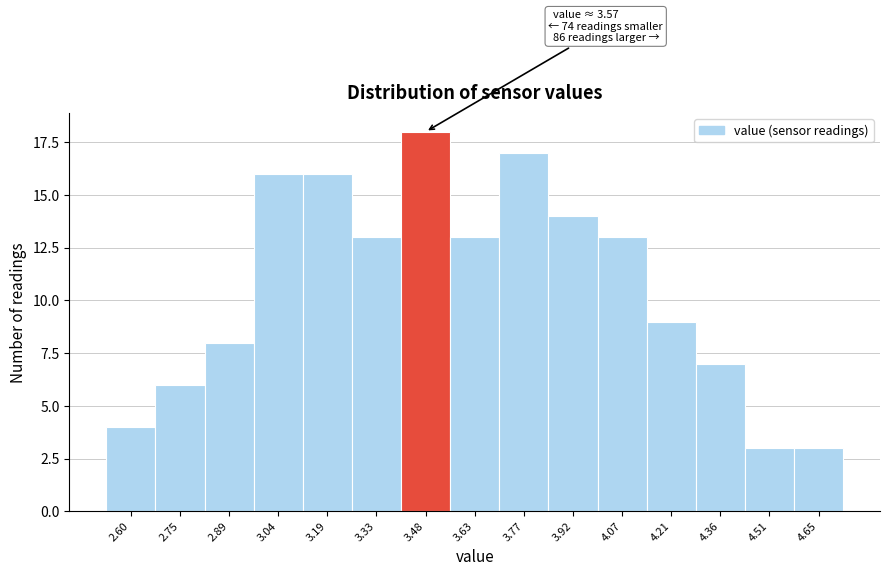

Reading right to left, what are all the values shown in this chart?

3	3	7	9	13	14	17	13	18	13	16	16	8	6	4